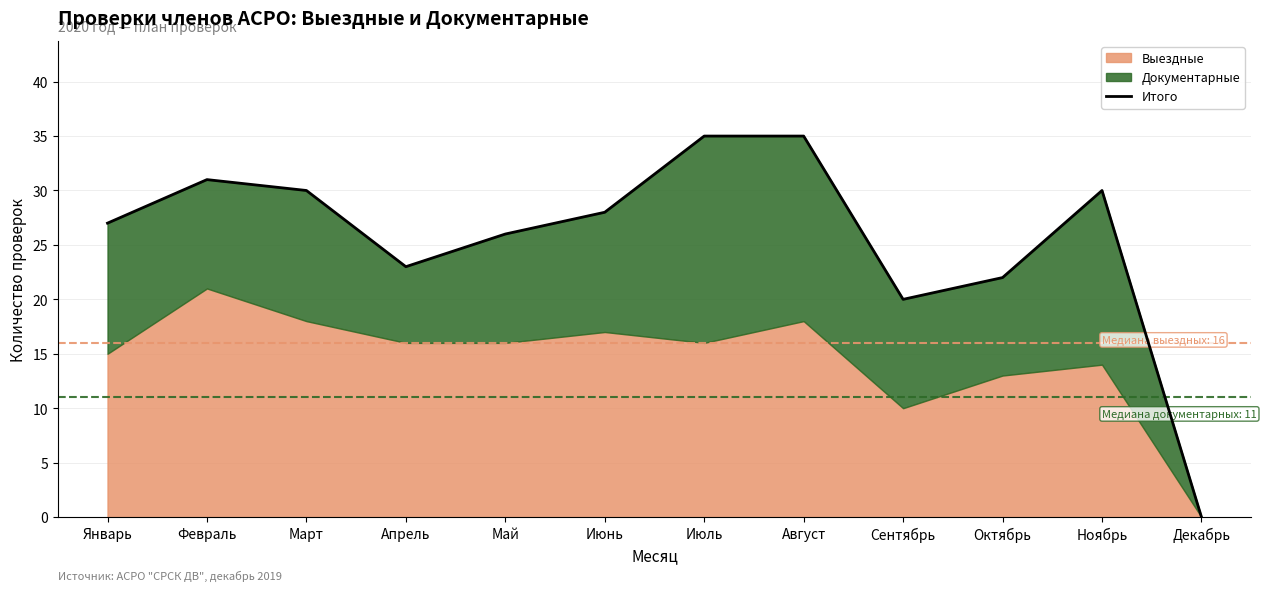

Rank the categories by value from highest to lowest.

Июль, Август, Февраль, Март, Ноябрь, Июнь, Январь, Май, Апрель, Октябрь, Сентябрь, Декабрь